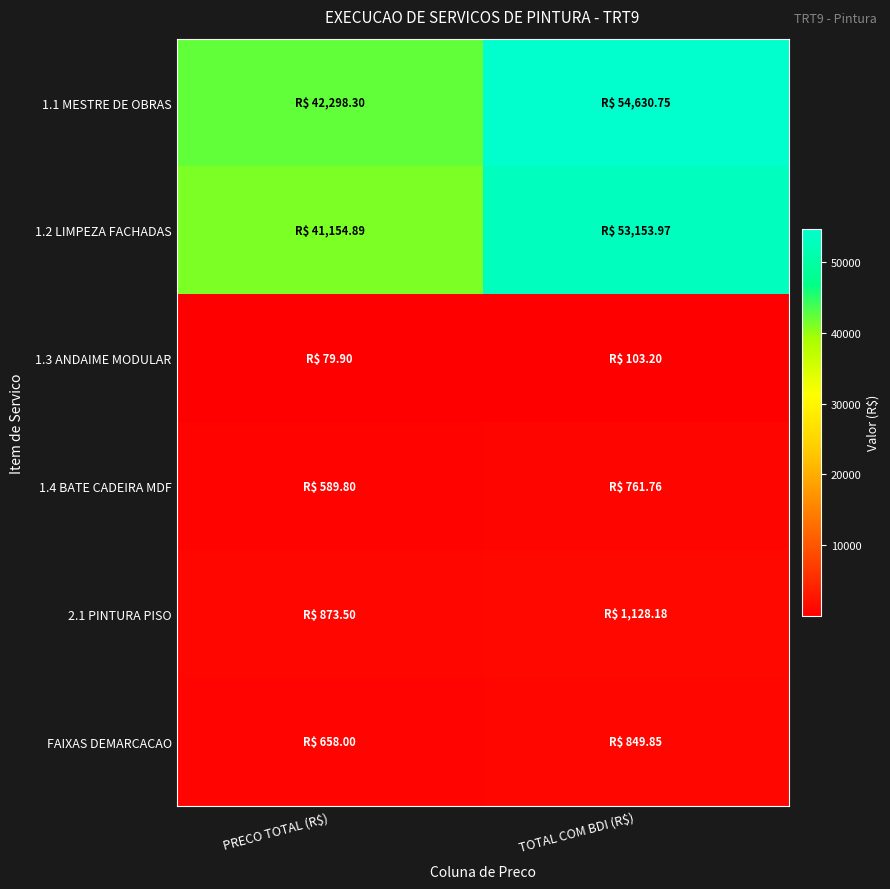

At which category does the chart reach its peak across all series?

TOTAL COM BDI (R$)